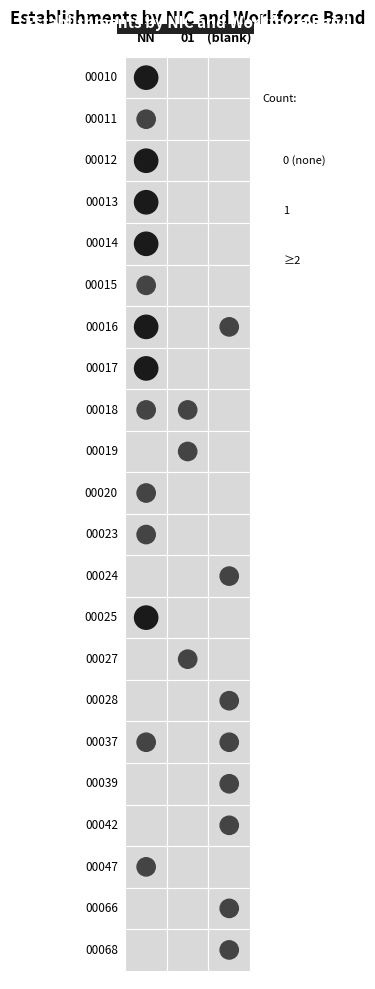

What is the average value of the 00016 series?

1